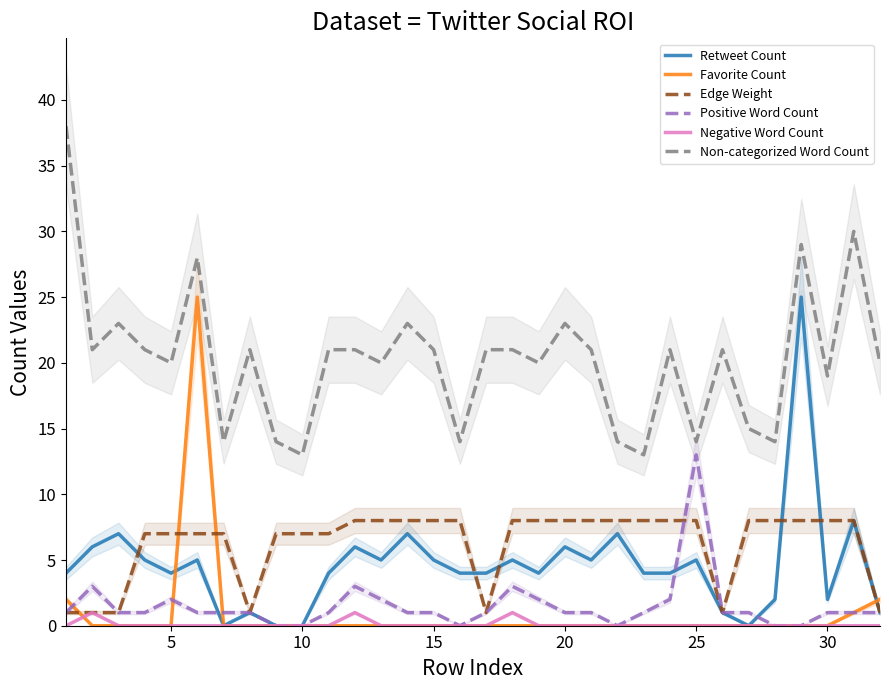

True or false: Negative Word Count and Retweet Count cross at least once.

False